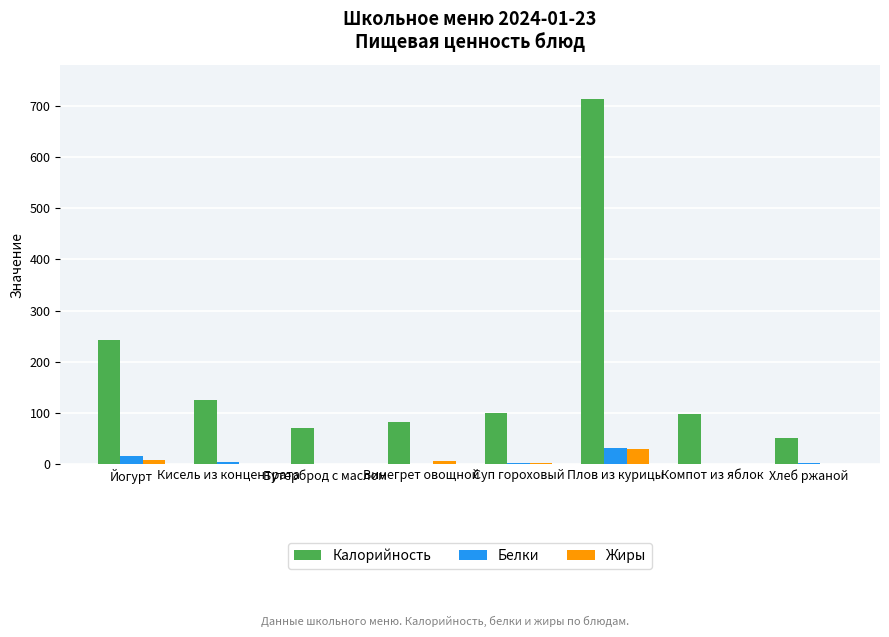

What is the average value of the Белки series?

7.2